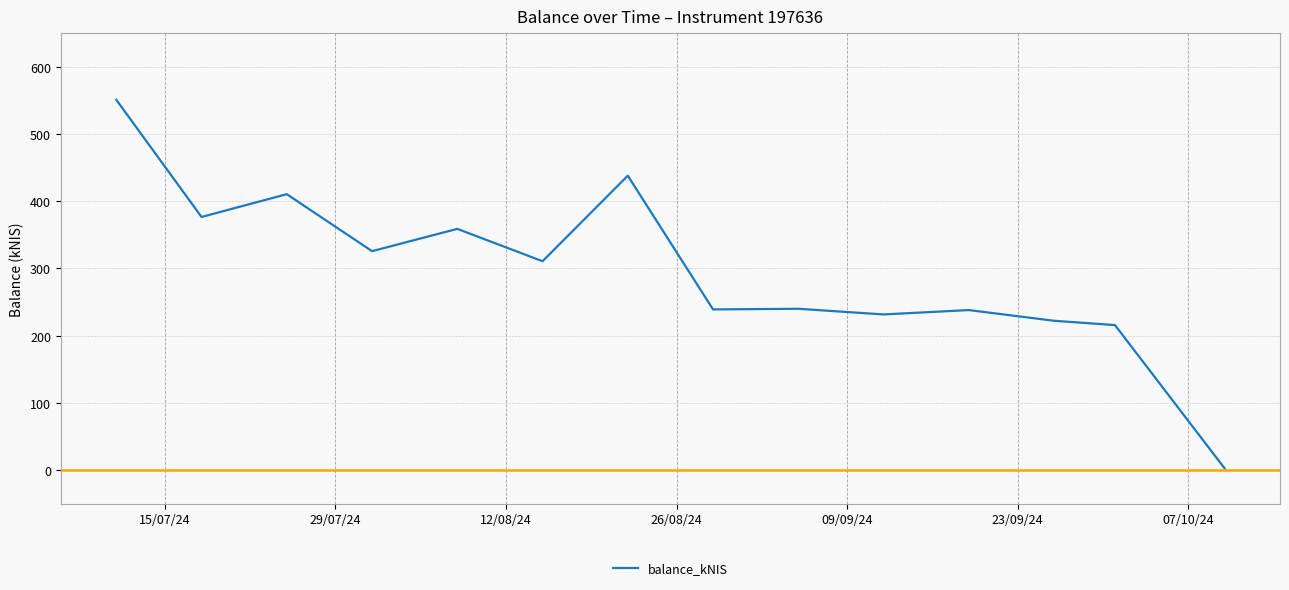

What is the maximum value shown in the chart?

551.1